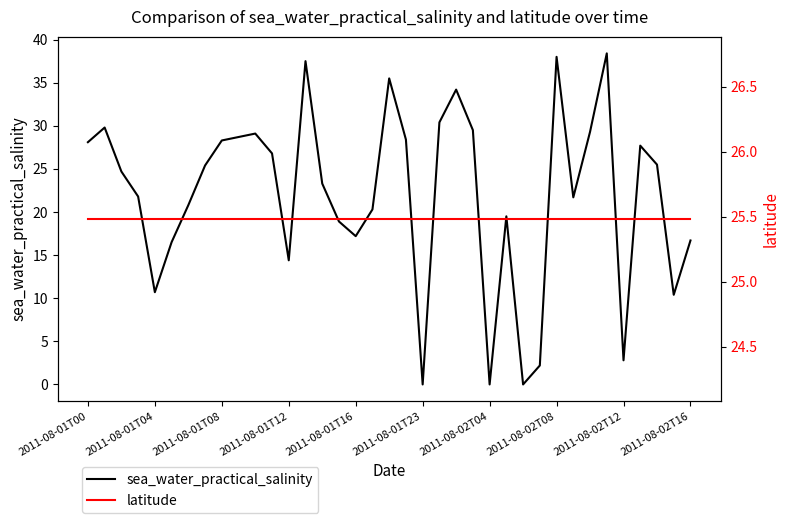

True or false: sea_water_practical_salinity has more than 2 interior local peaks.

True